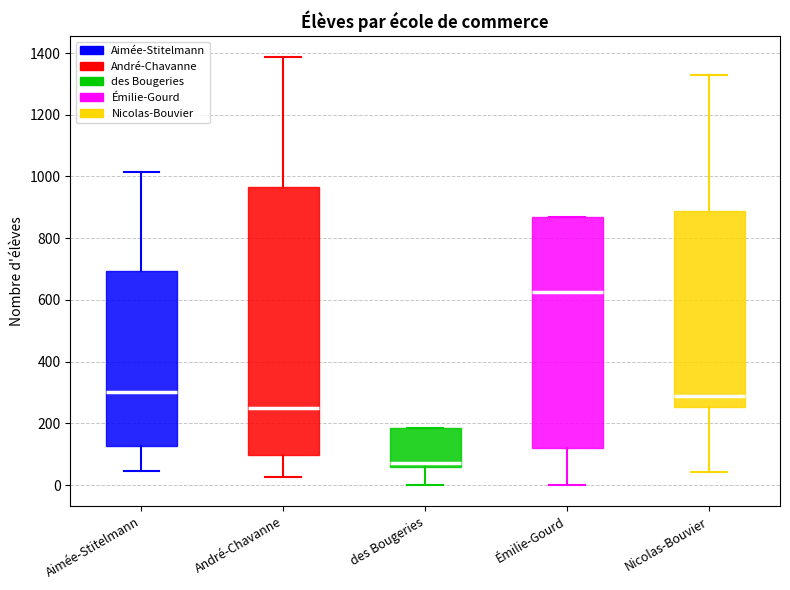

Reading left to right, read every box against the y-axis: the position of its median line, the range the box covers, and the ends of its whiskers. The values are not printed on the chart, so give them approximately, as read against the axis.

Aimée-Stitelmann: median 300, box 120 to 700, whiskers 40 to 1020
André-Chavanne: median 260, box 100 to 960, whiskers 20 to 1380
des Bougeries: median 80, box 60 to 180, whiskers 0 to 180
Émilie-Gourd: median 620, box 120 to 860, whiskers 0 to 860
Nicolas-Bouvier: median 280, box 260 to 880, whiskers 40 to 1320